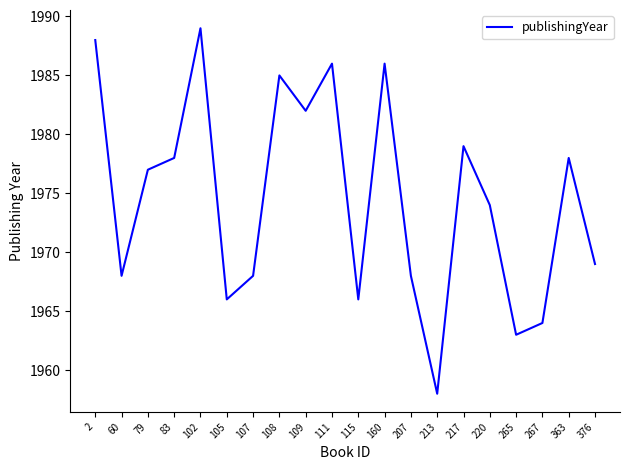

Approximately how many times larger is the value at 213 compared to 107?

1.0